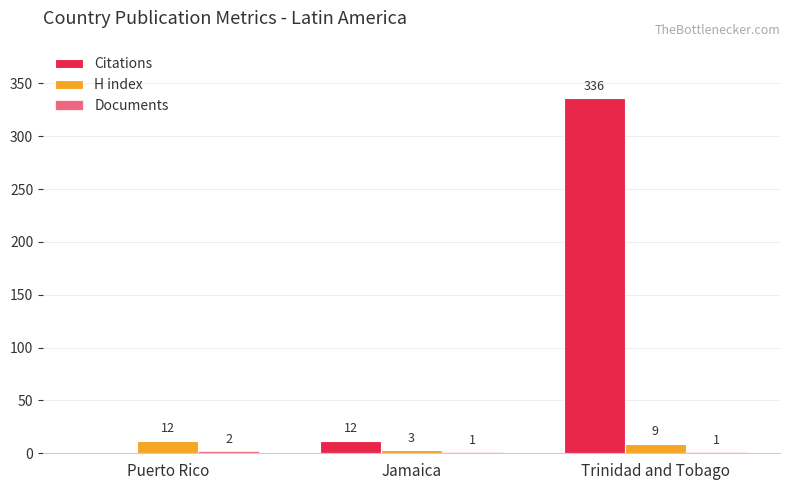

How many distinct data groups are displayed?

3